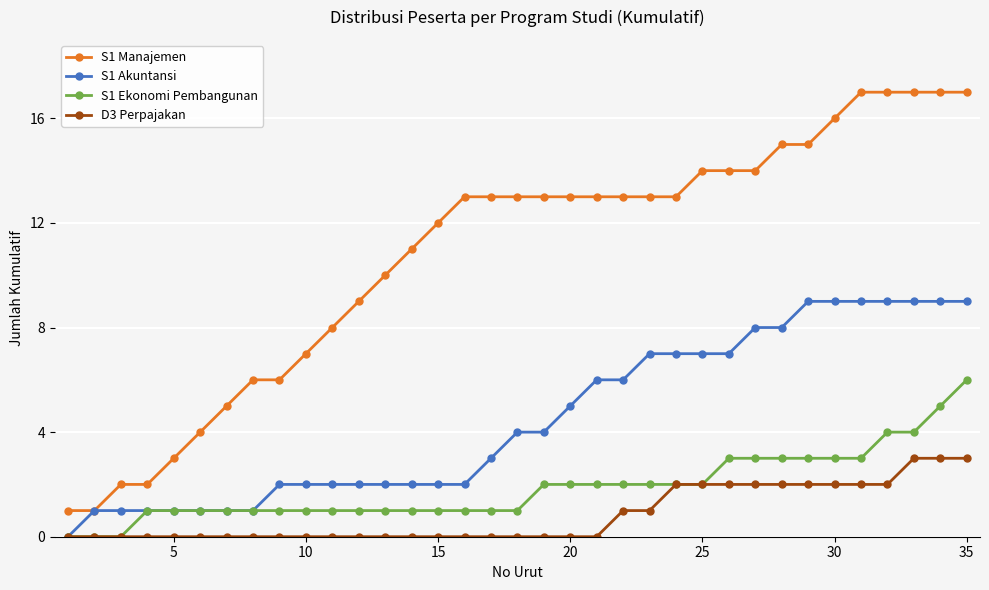

Rank the series by their maximum value, from lowest to highest.

D3 Perpajakan, S1 Ekonomi Pembangunan, S1 Akuntansi, S1 Manajemen